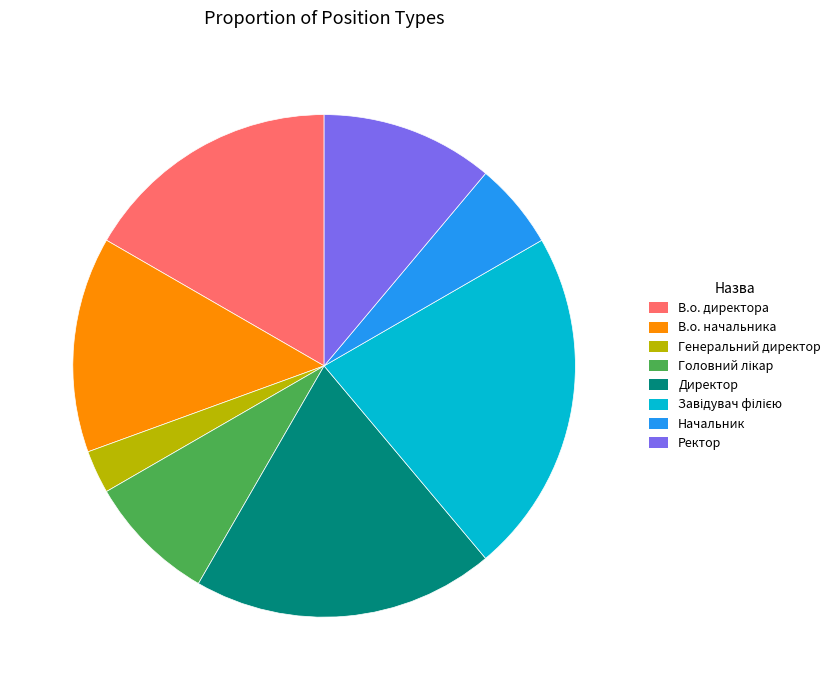

Does Директор represent more than half of the total?

No